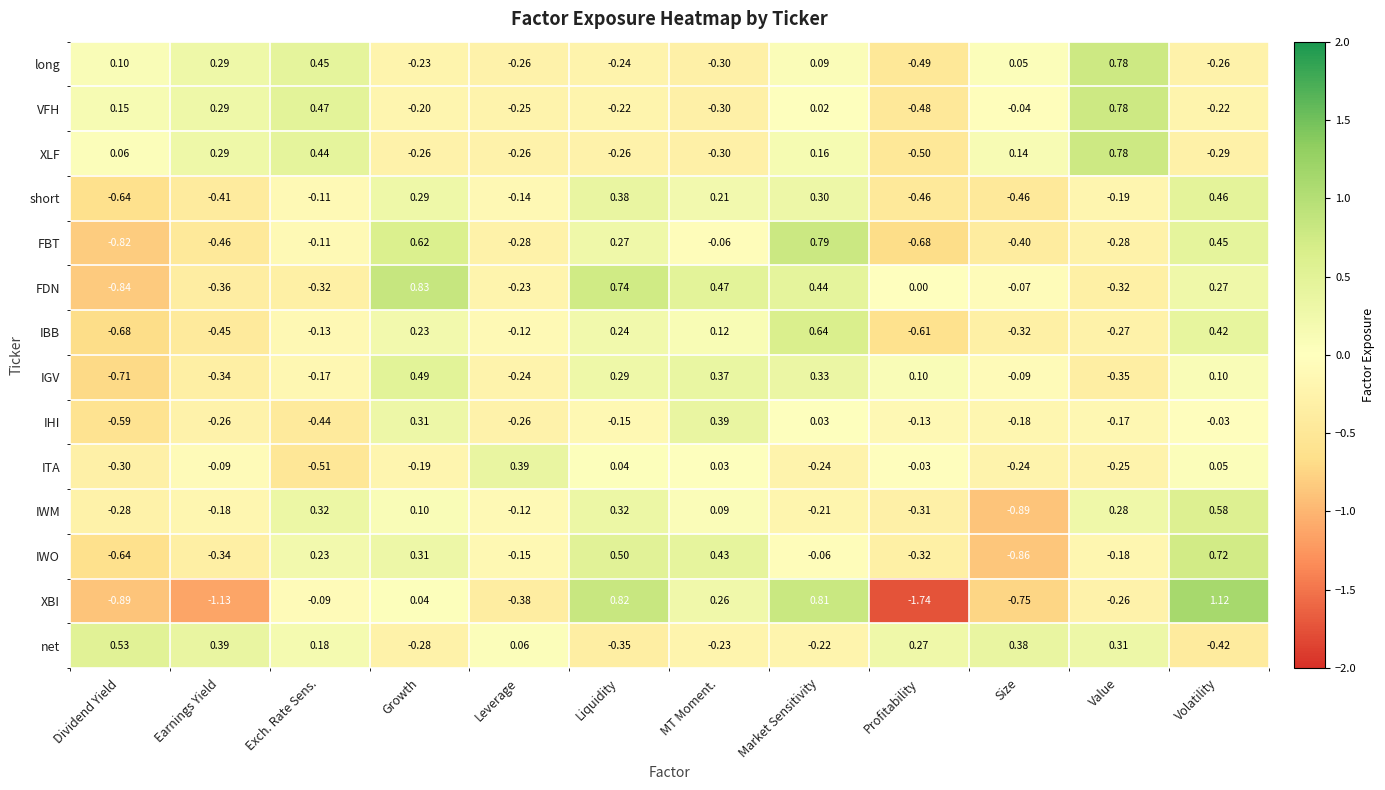

Which label corresponds to the smallest value in the chart?

Profitability